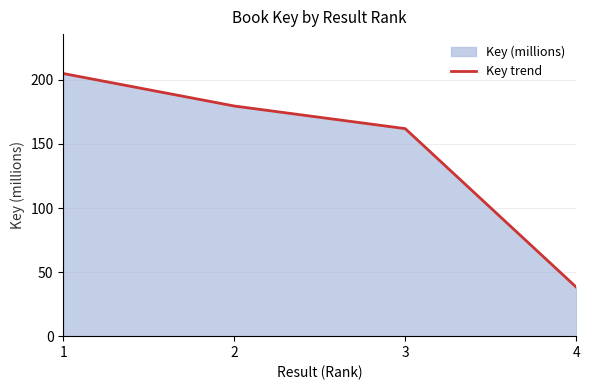

True or false: the data has more than 1 interior local peaks.

False